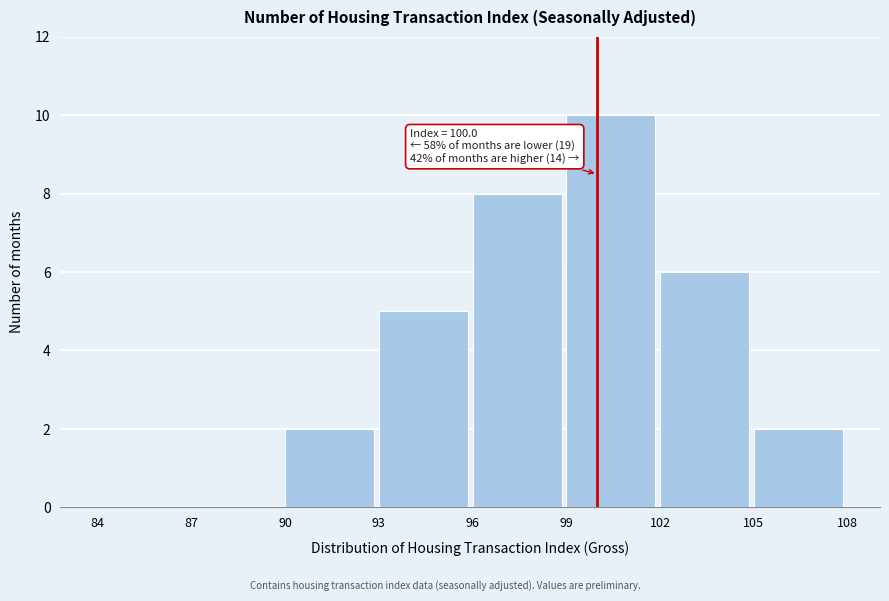

Over which range of the x-axis is the bar tallest?

99 to 102